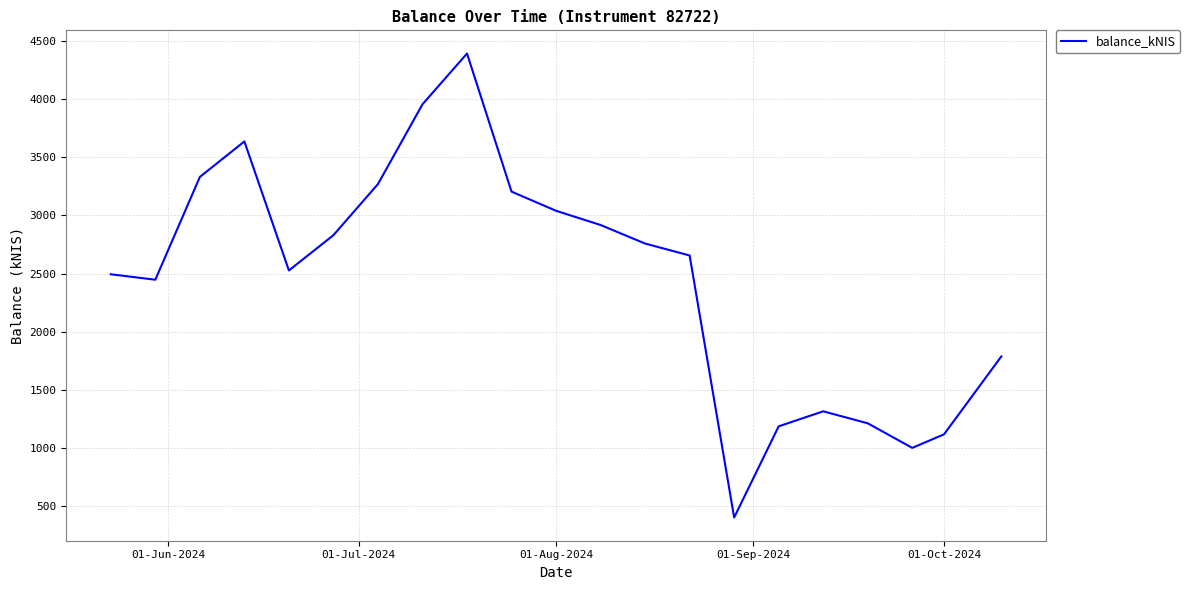

What is the smallest value displayed?

402.8